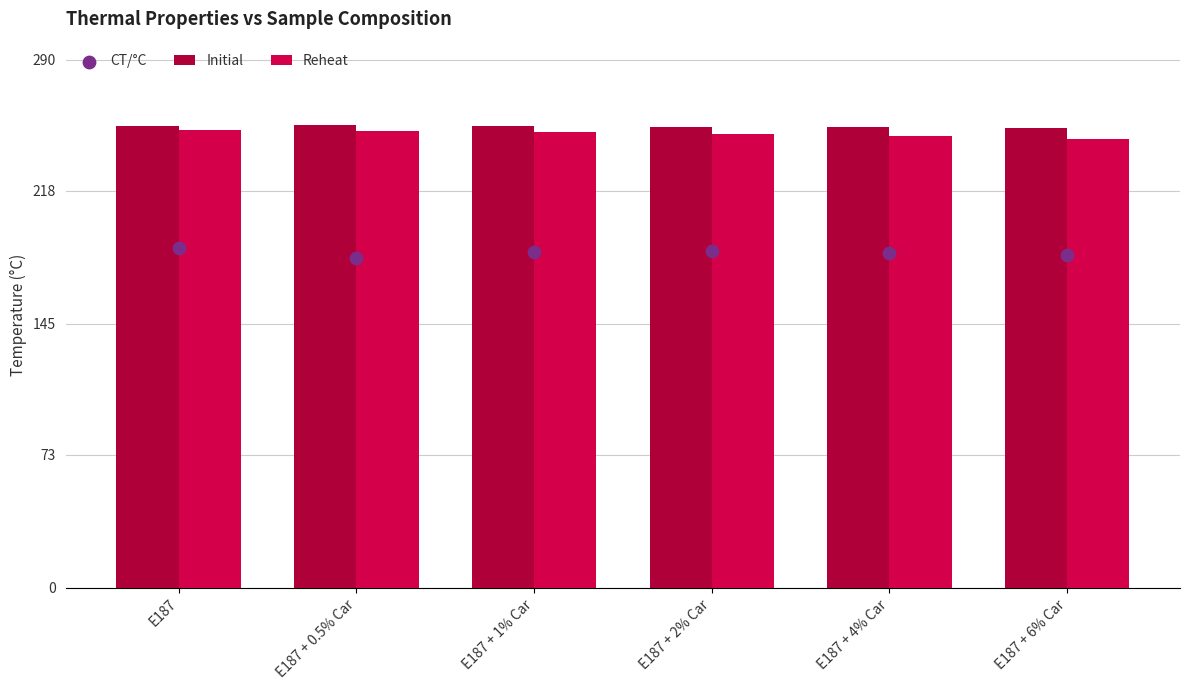

What are all the series names shown in the legend?

Initial, Reheat, CT/°C